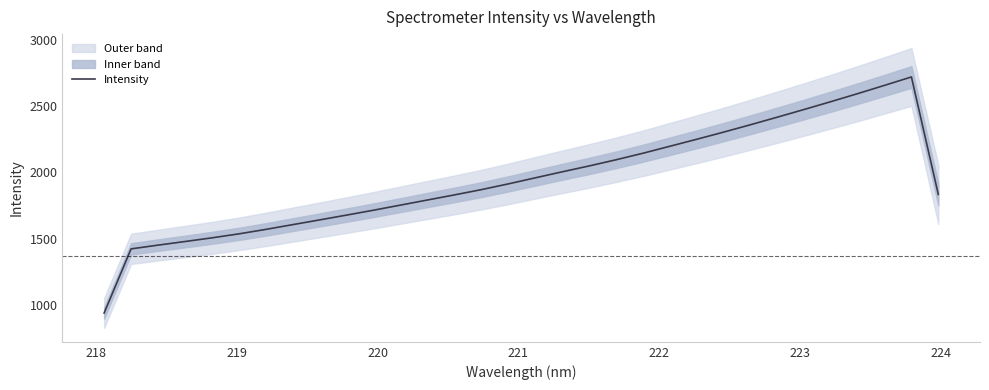

What is the difference between the maximum and minimum values?

1780.2